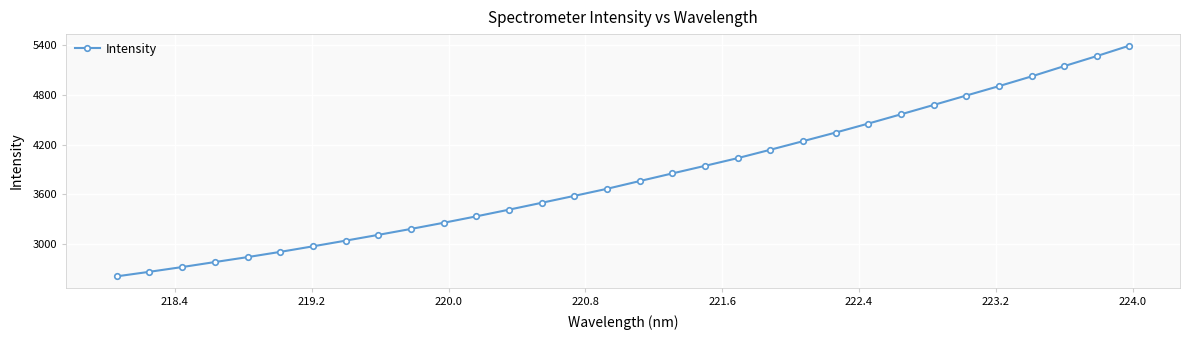

What is the value of the 30th point from the left?

5149.3